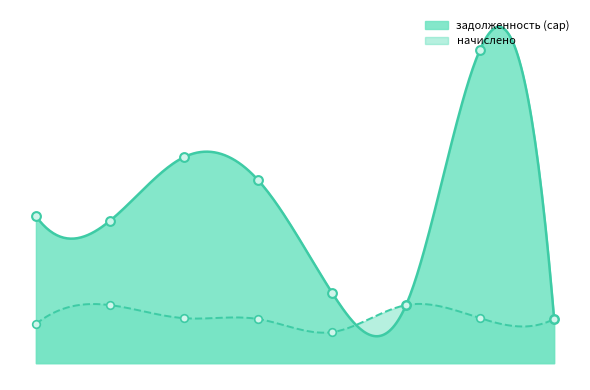

At which category is the sum across all series the highest?

7